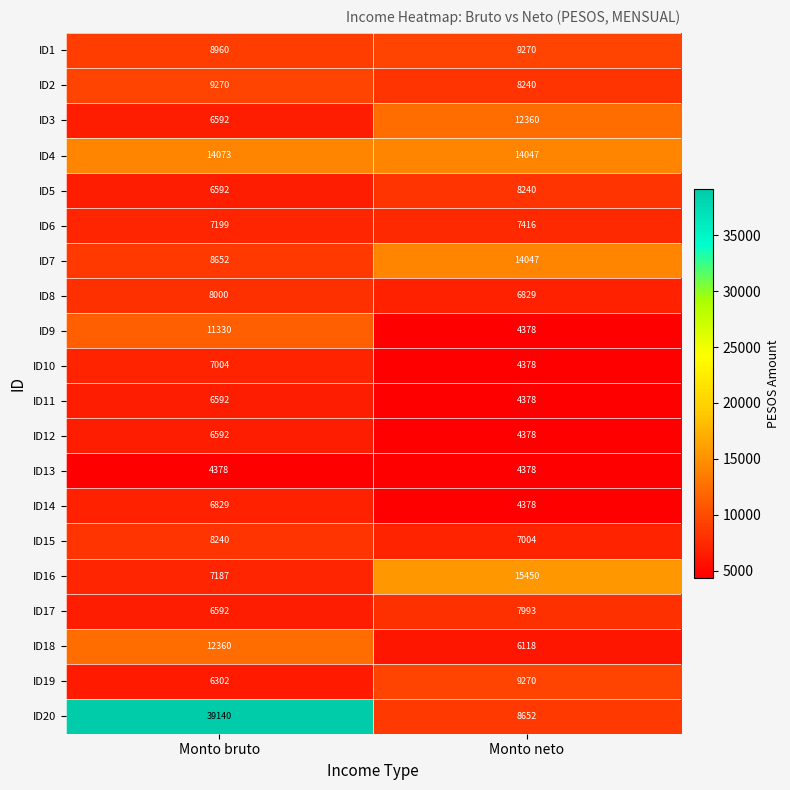

Which series has the largest range (max minus min)?

ID20